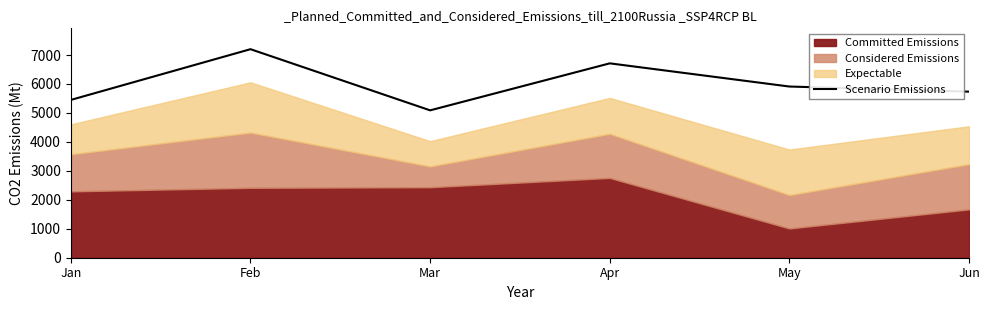

Which label corresponds to the smallest value in the chart?

Mar